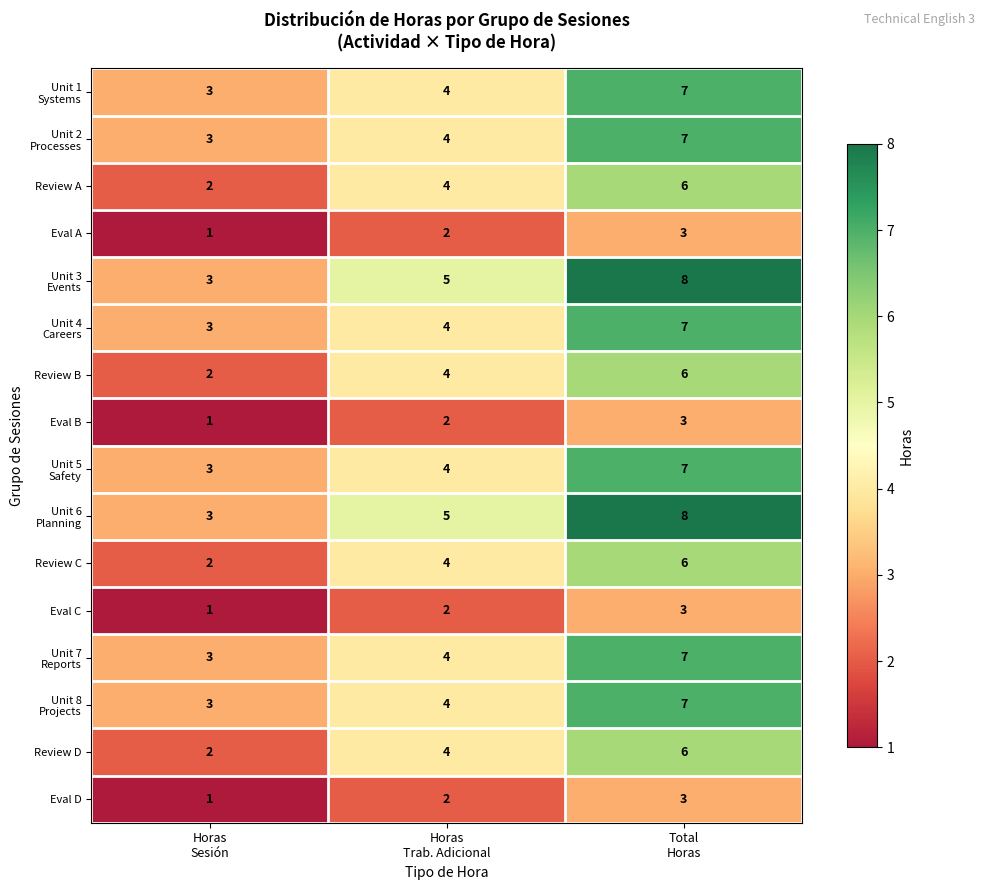

What is the sum of all Eval A values?

6